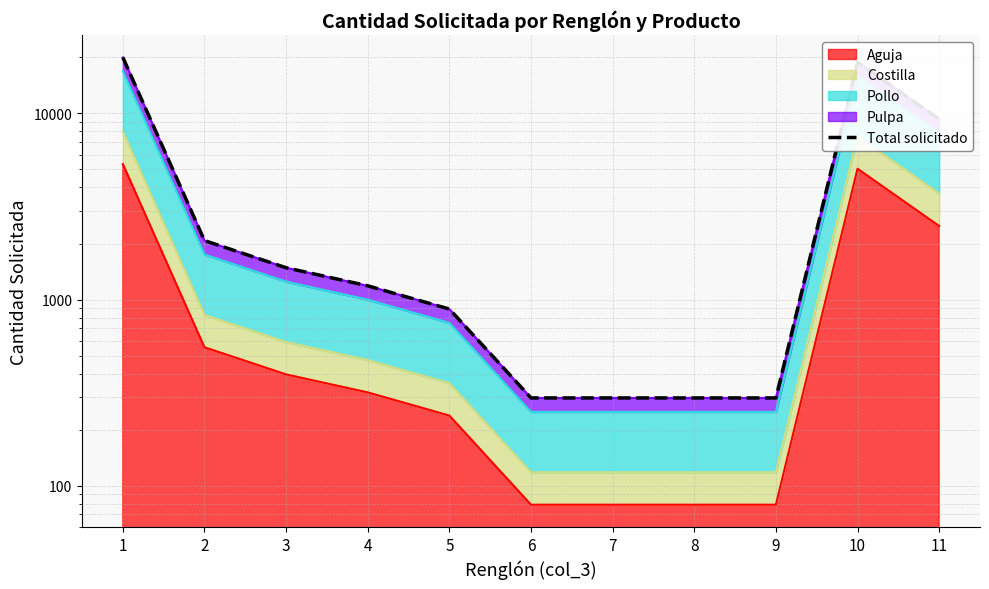

At which label is the value closest to 10148?

11